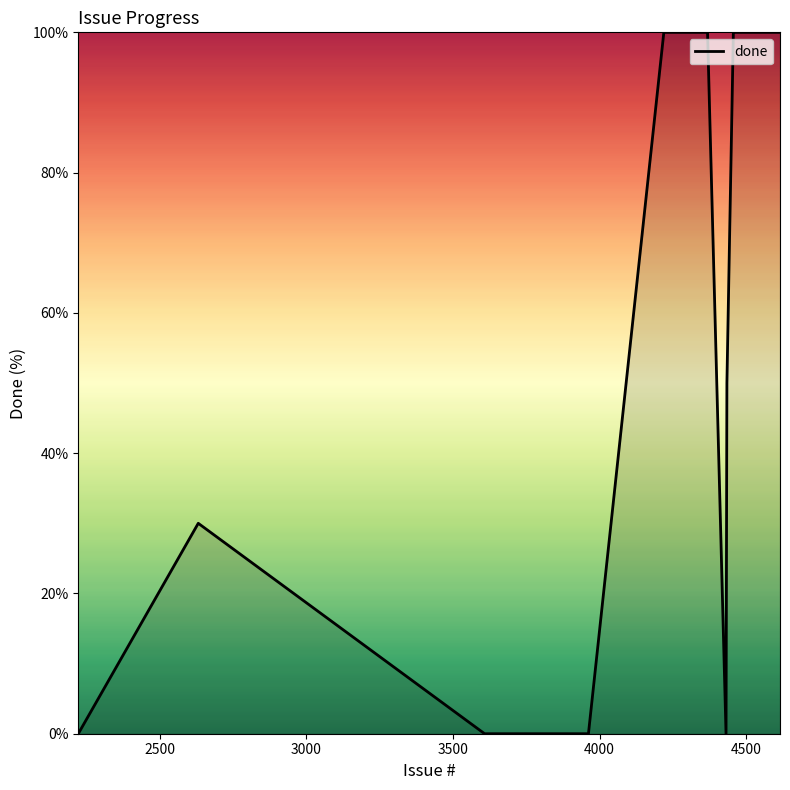

What is the greatest value displayed?

100